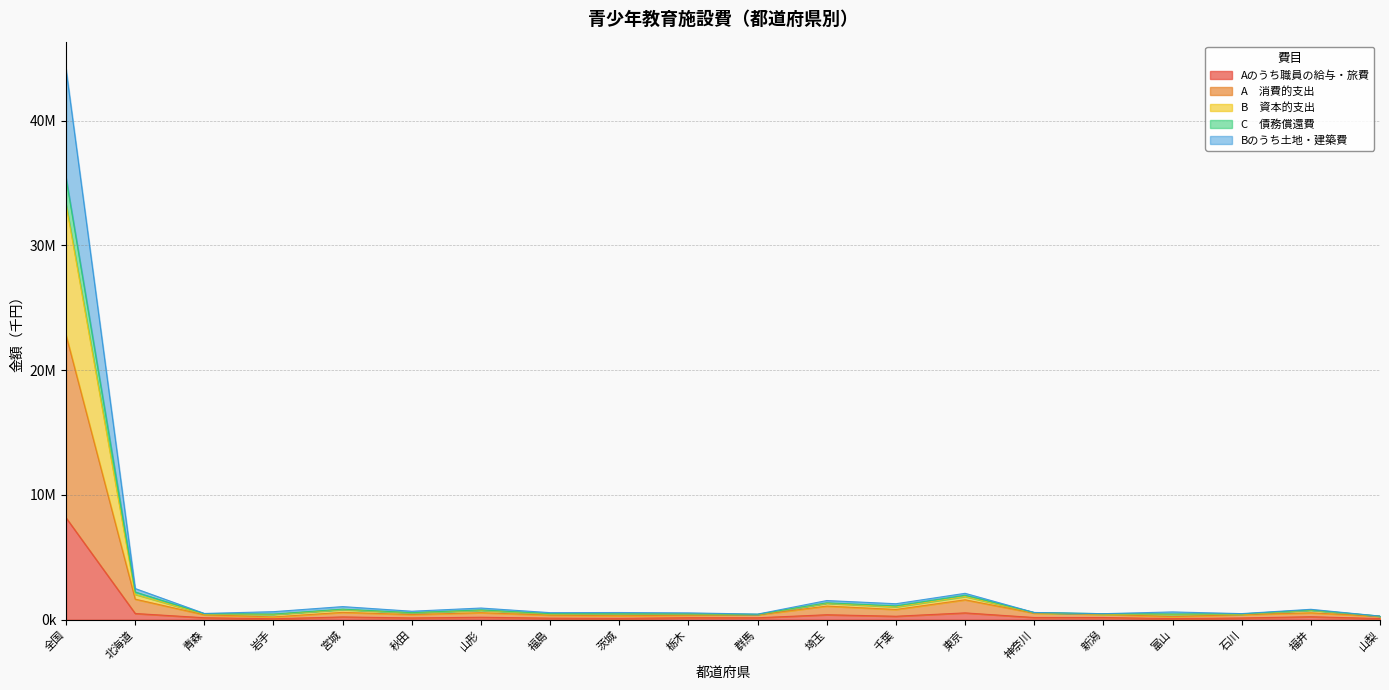

True or false: B　資本的支出 and C　債務償還費 cross at least once.

False